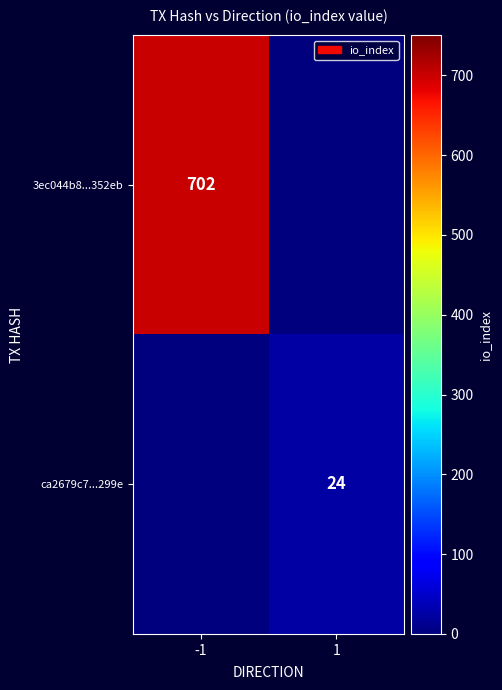

True or false: 3ec044b8...352eb has a value of 702 at -1.

True